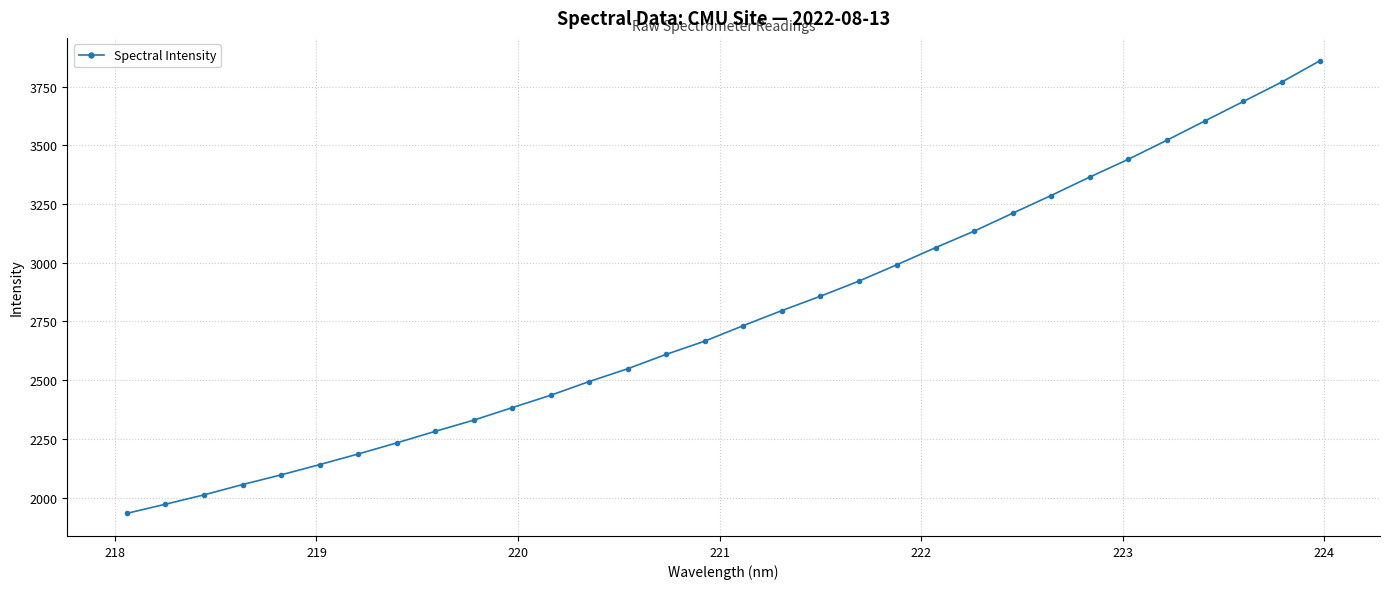

What is the greatest value displayed?

3860.7